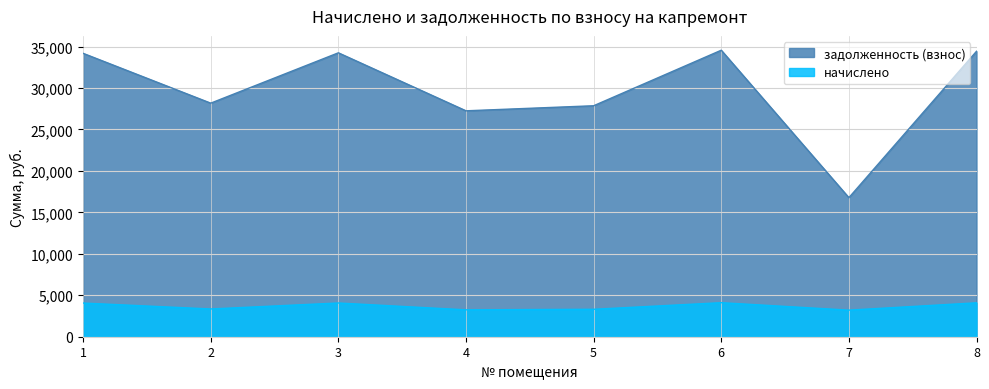

The value of задолженность (взнос) at 6 is 34564.1. True or false?

True